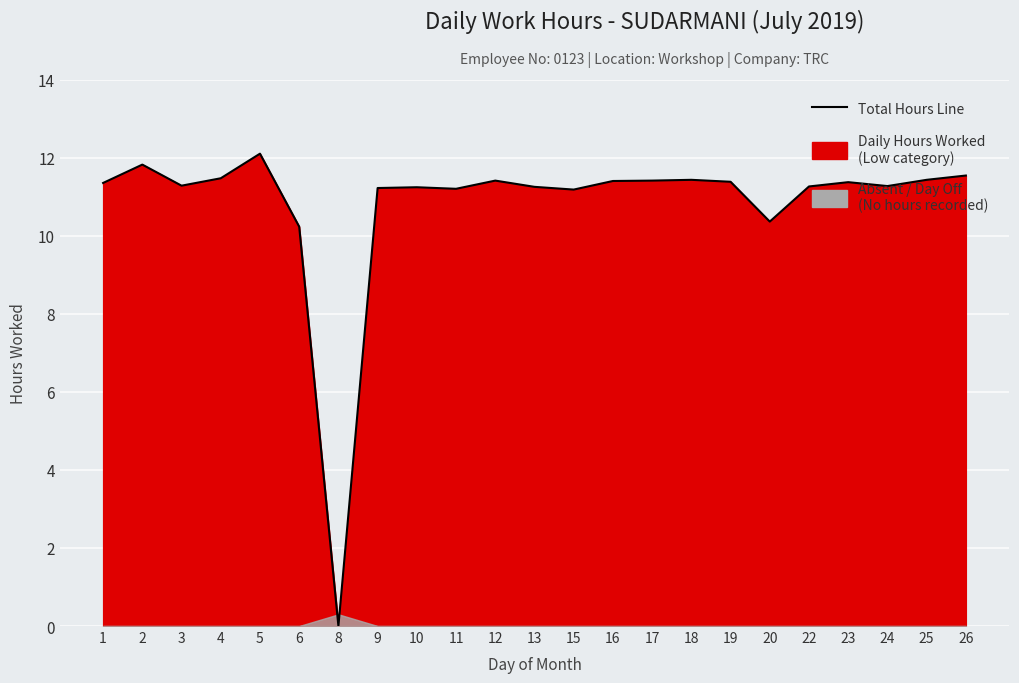

What is the maximum value shown in the chart?

12.1